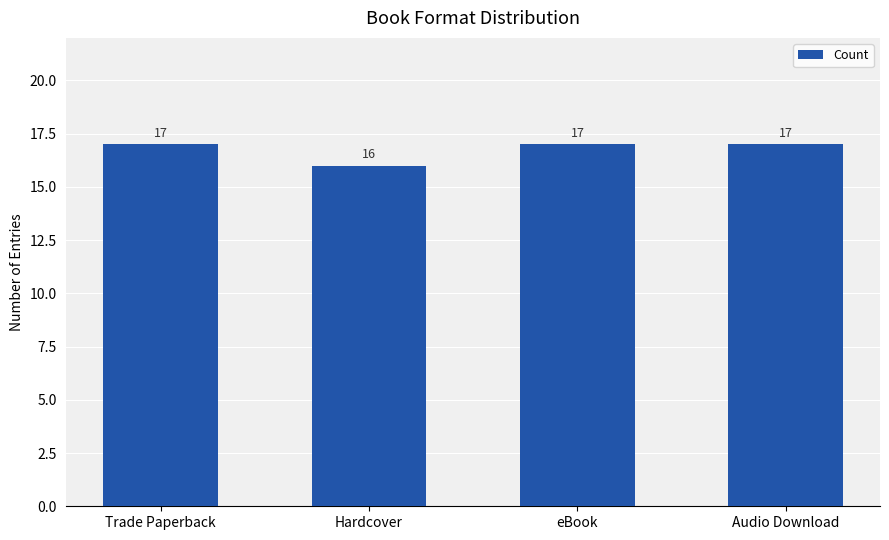

What is the smallest value displayed?

16